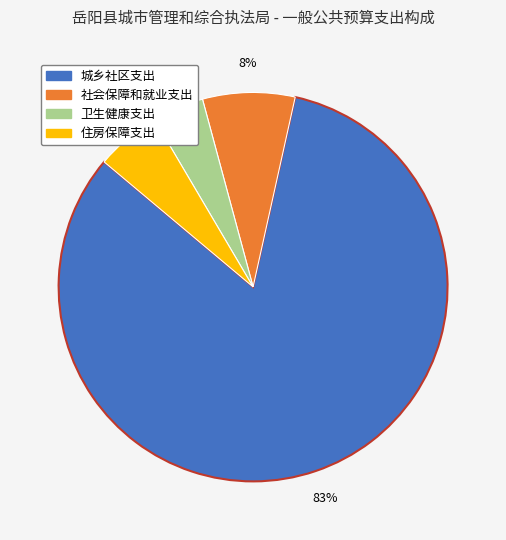

What is the largest slice in the pie chart?

城乡社区支出